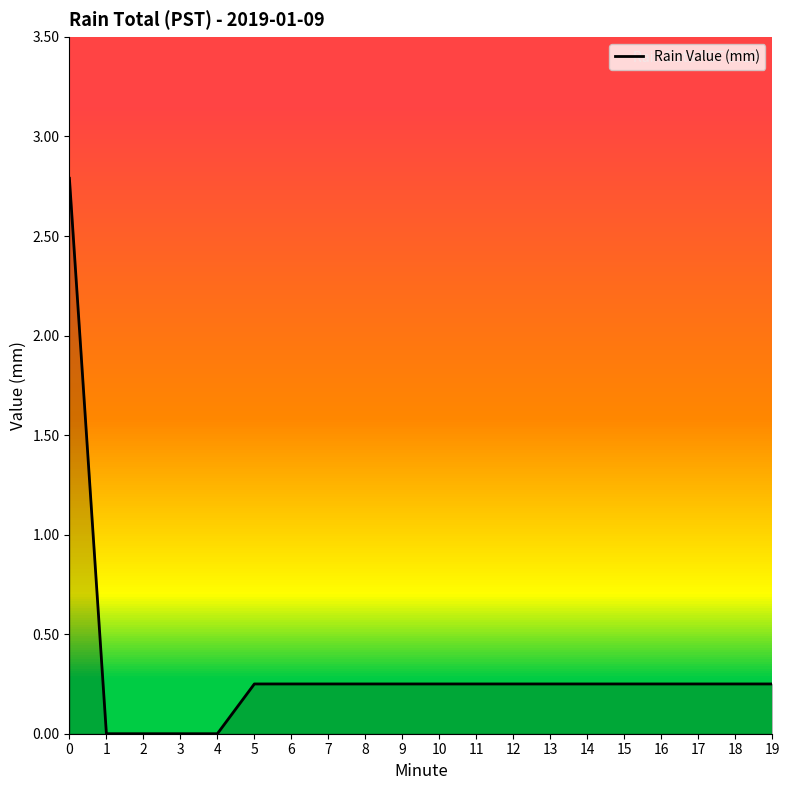

Between 3 and 8, which is larger?

8